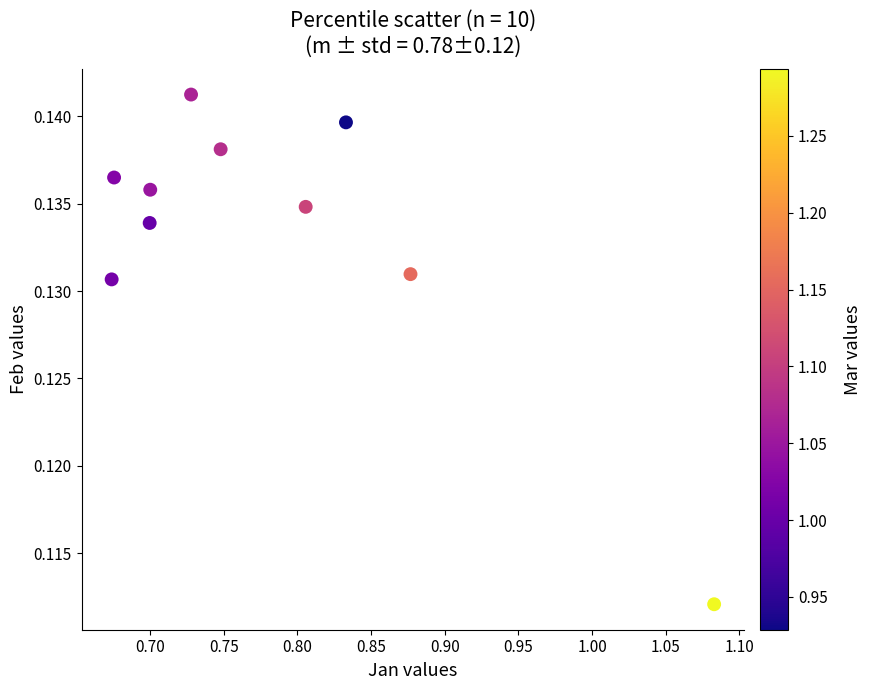

What is the average X value?

0.8